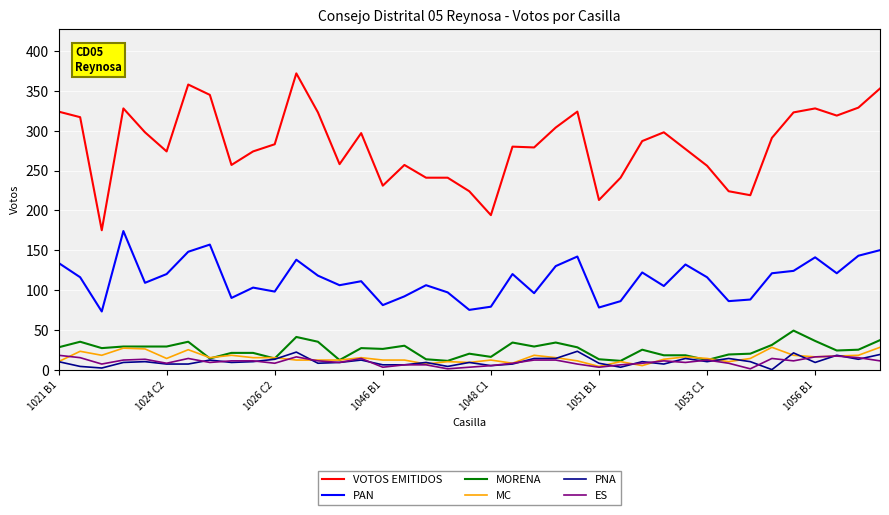

How many distinct data groups are displayed?

6